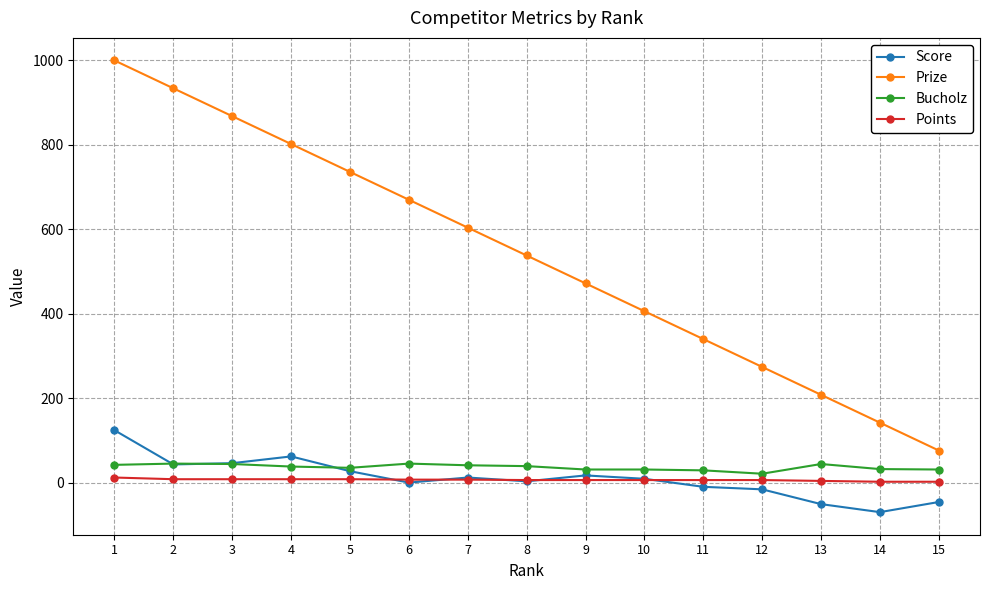

Is the value of Points at 10 greater than the value of Prize at 11?

No